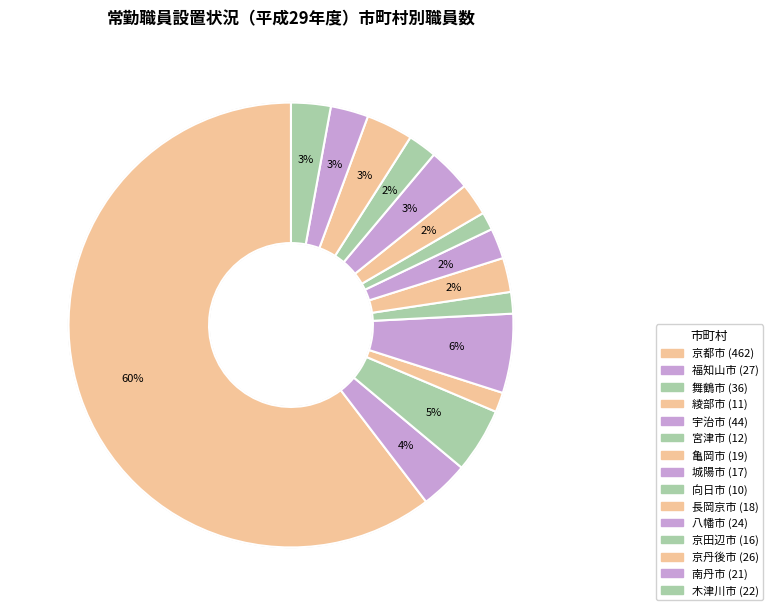

To the nearest percent, what is the combined percentage of 城陽市 and 亀岡市?

5%